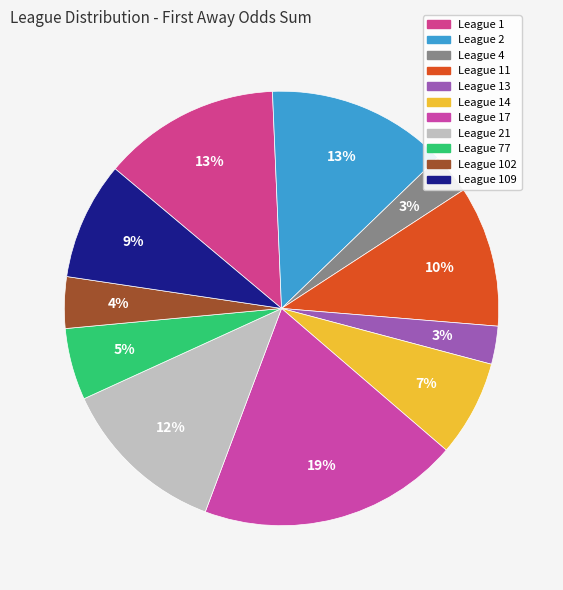

Does any single category account for the majority?

No